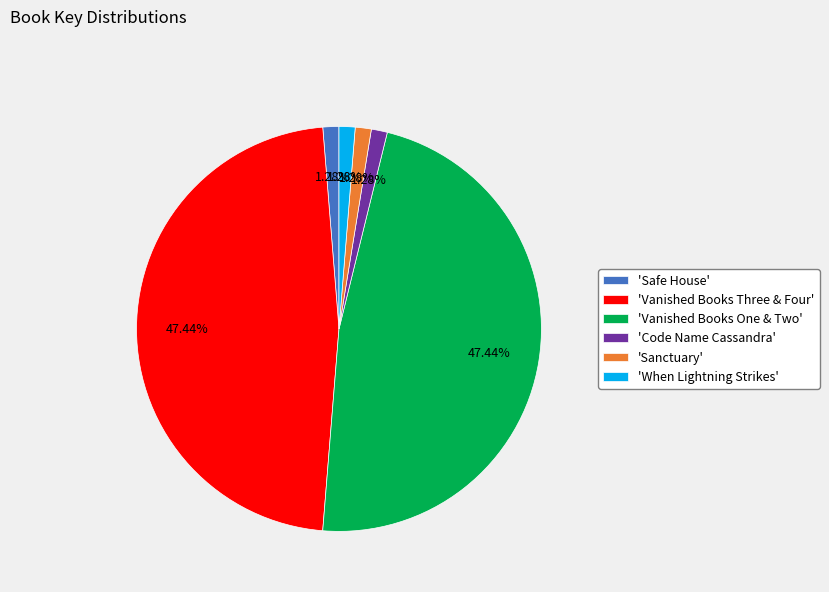

Do 'Code Name Cassandra' and 'Vanished Books Three & Four' together represent more than half of the pie?

No